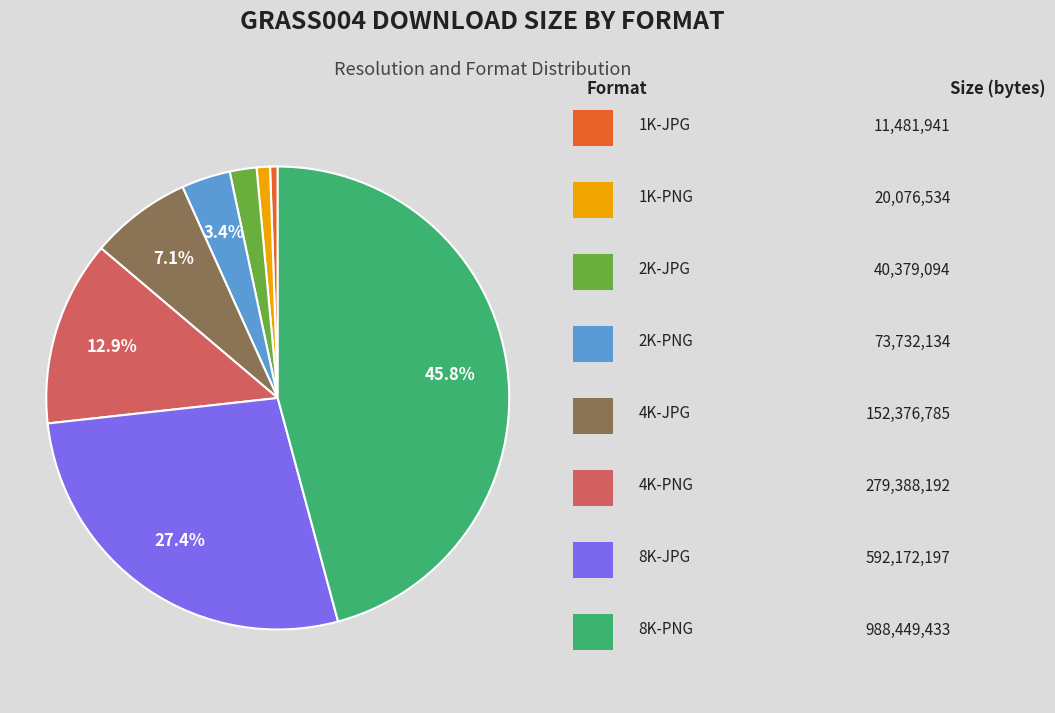

Is there any slice that represents more than half of the pie?

No